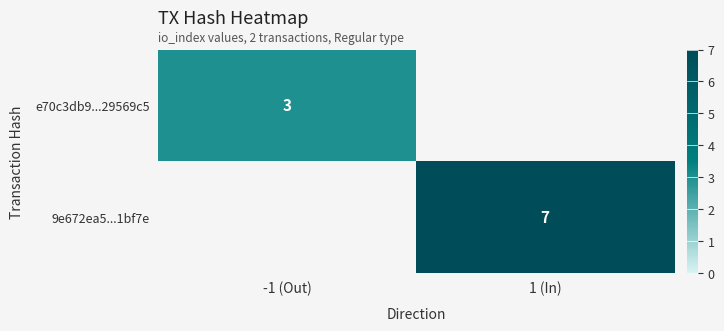

What is the greatest value displayed?

7